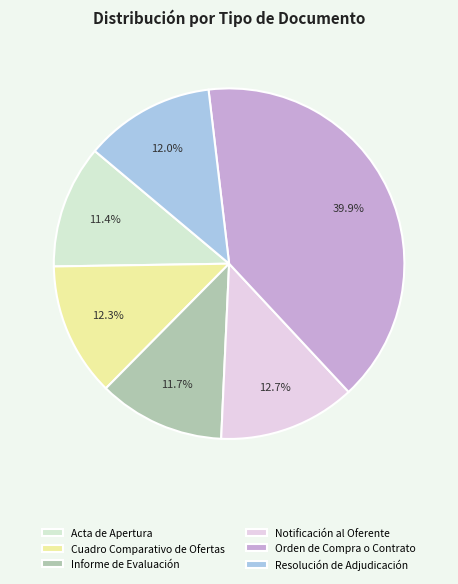

Is it true that Acta de Apertura is 11% of the pie?

True